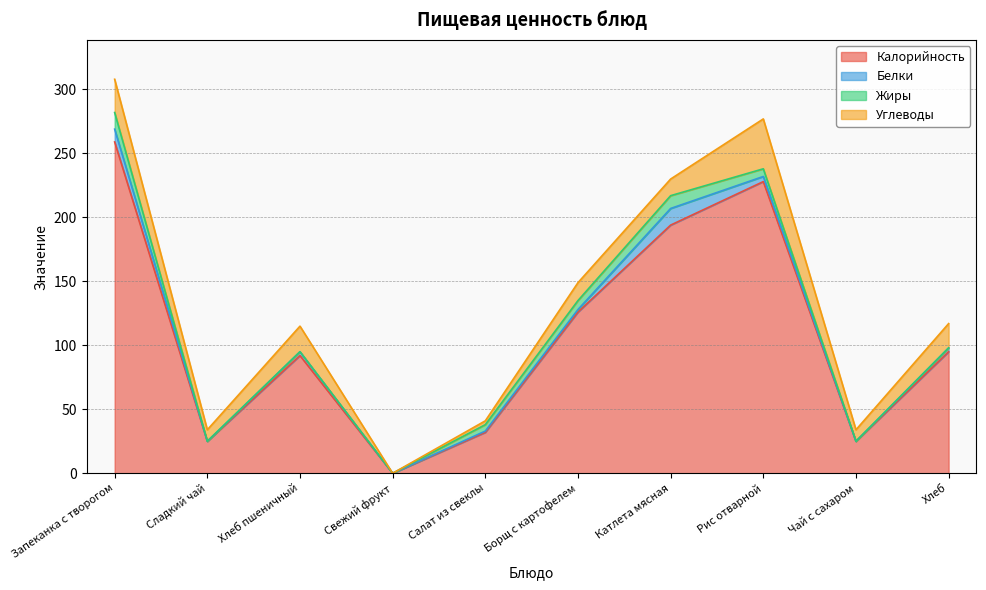

Is it true that Белки equals 6 at Сладкий чай?

False